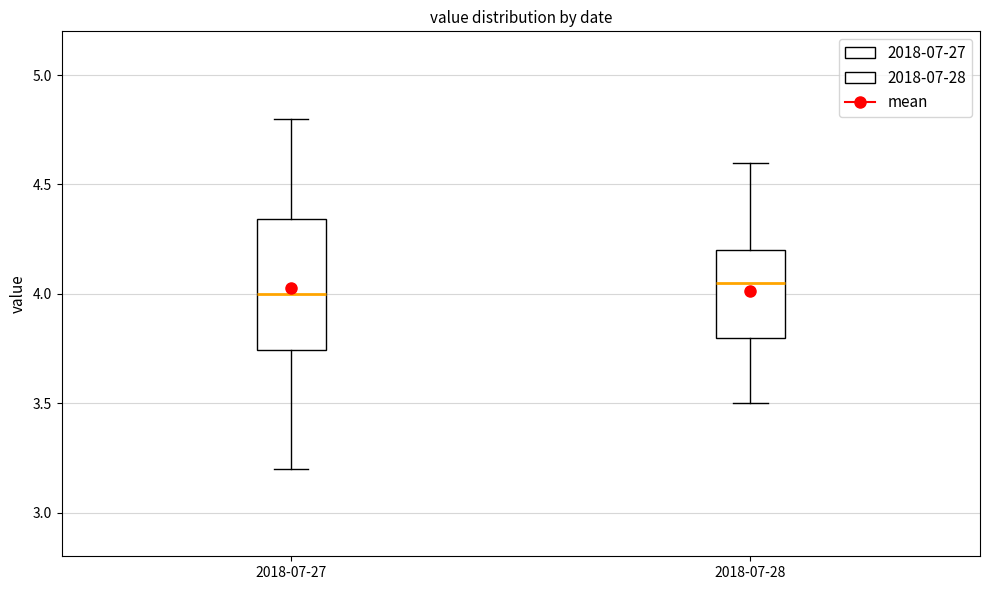

Where does the lower whisker of the box for 2018-07-28 end on the y-axis? The values are not printed on the chart, so give them approximately, as read against the axis.

3.50